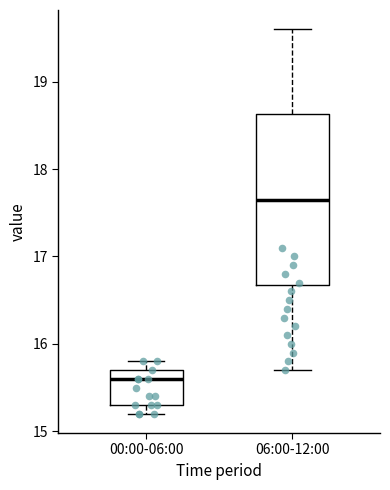

Which box has the highest median line?

06:00-12:00